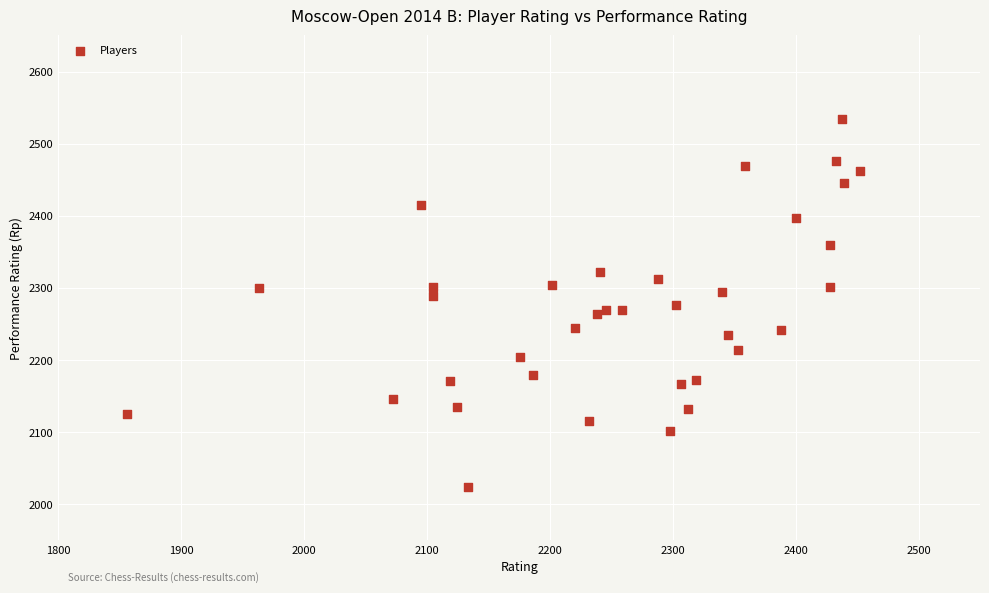

What is the range of Y values (max minus min)?

510